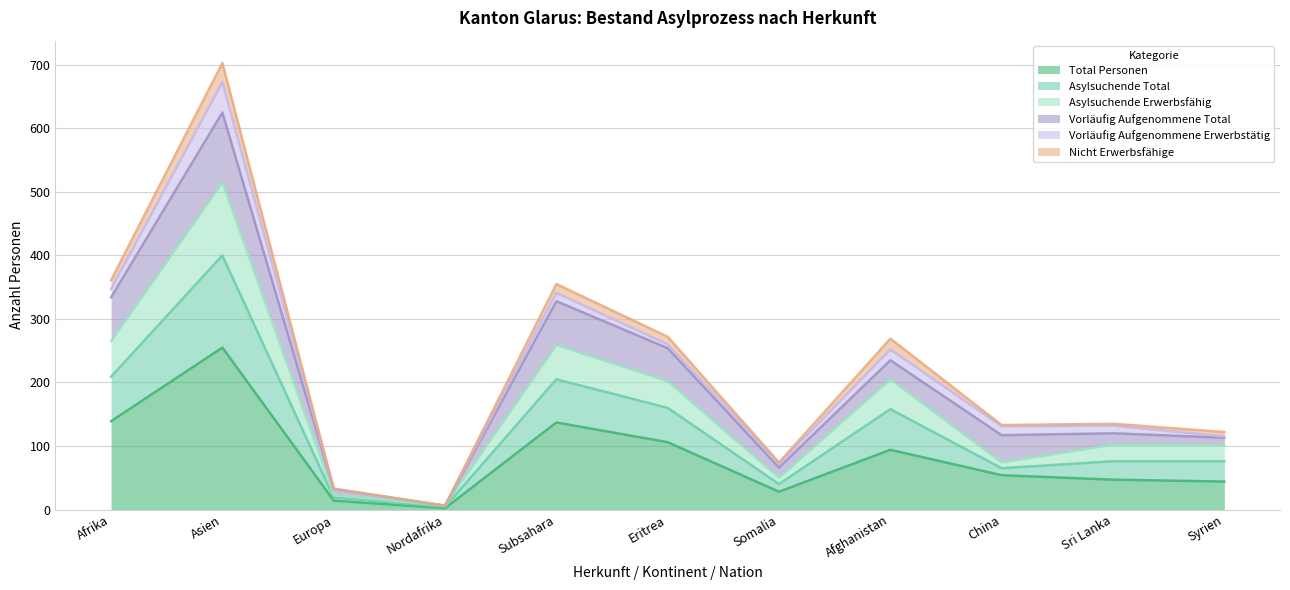

List the labels in order of Asylsuchende Erwerbsfähig value, smallest first.

Nordafrika, Europa, Somalia, China, Sri Lanka, Syrien, Afghanistan, Eritrea, Subsahara, Afrika, Asien